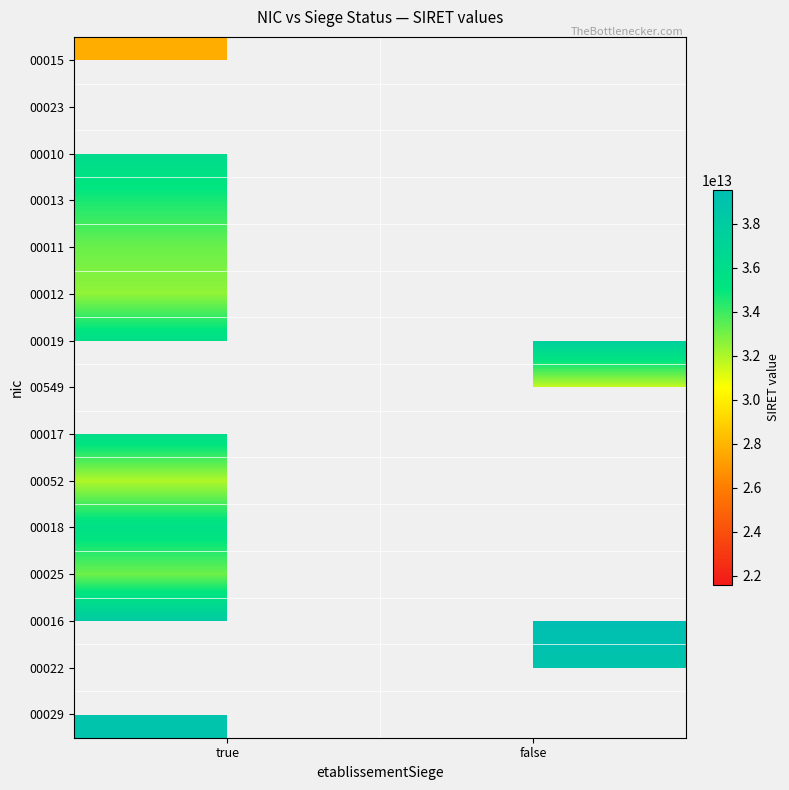

At which category does the chart reach its peak across all series?

false